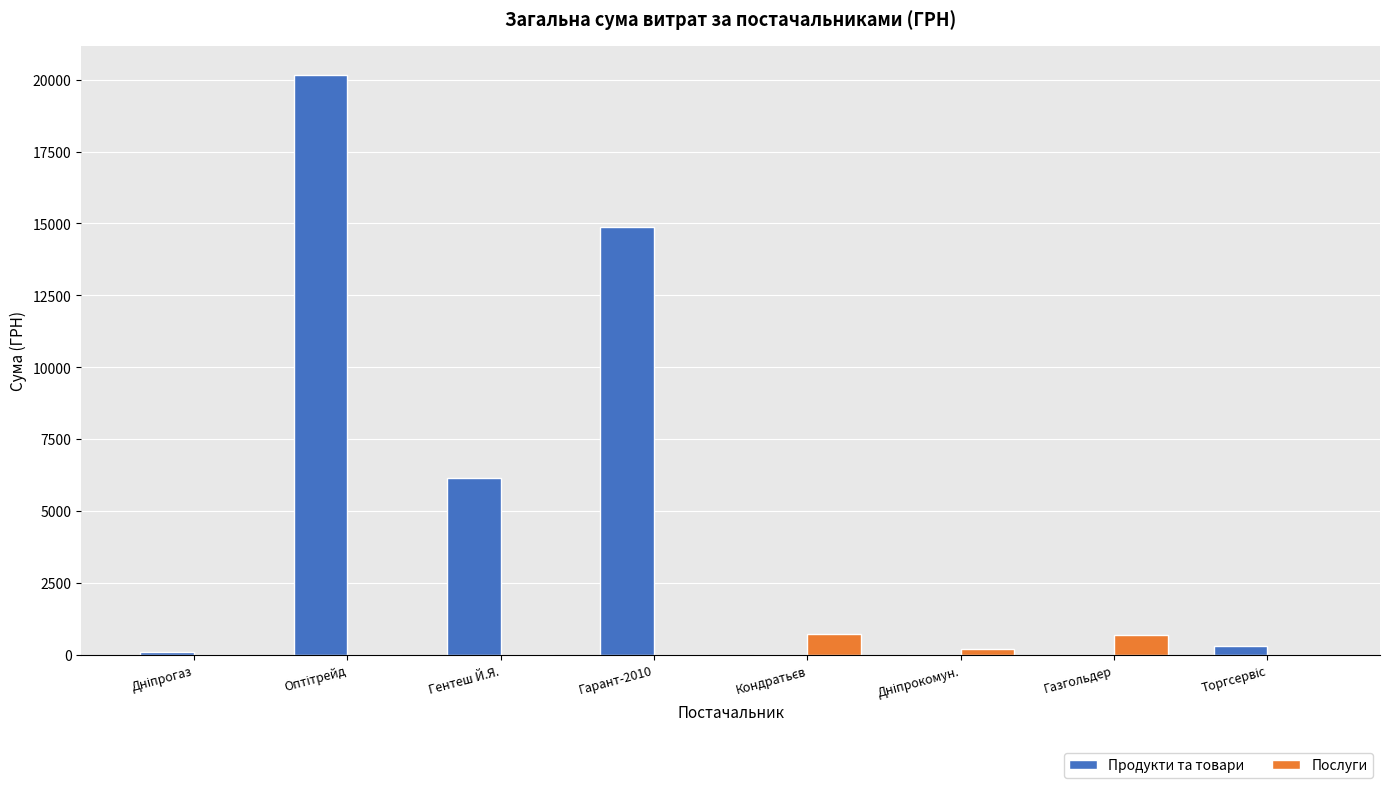

What is the maximum value shown in the chart?

20169.0